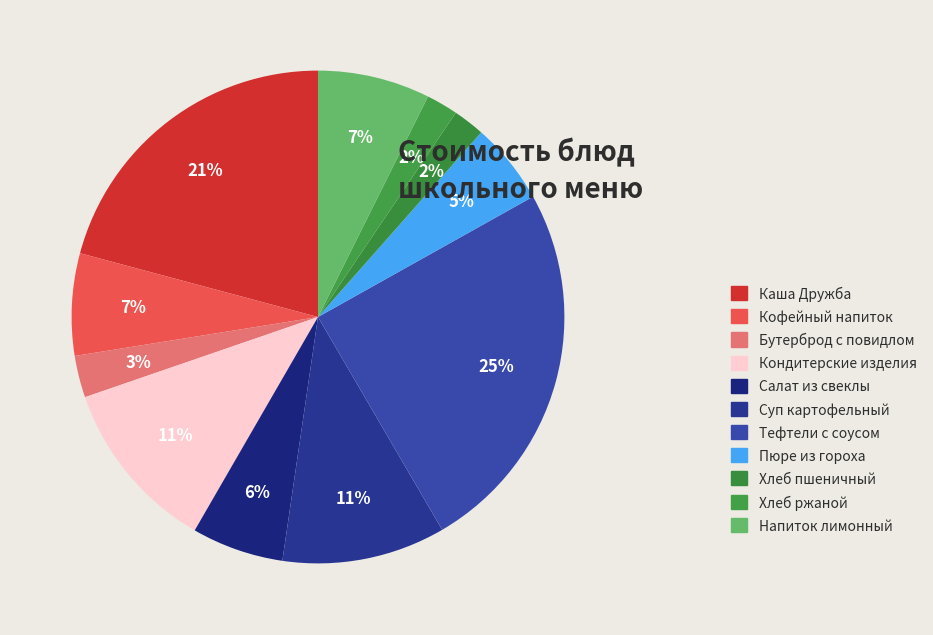

Is it true that Пюре из гороха is 1% of the pie?

False